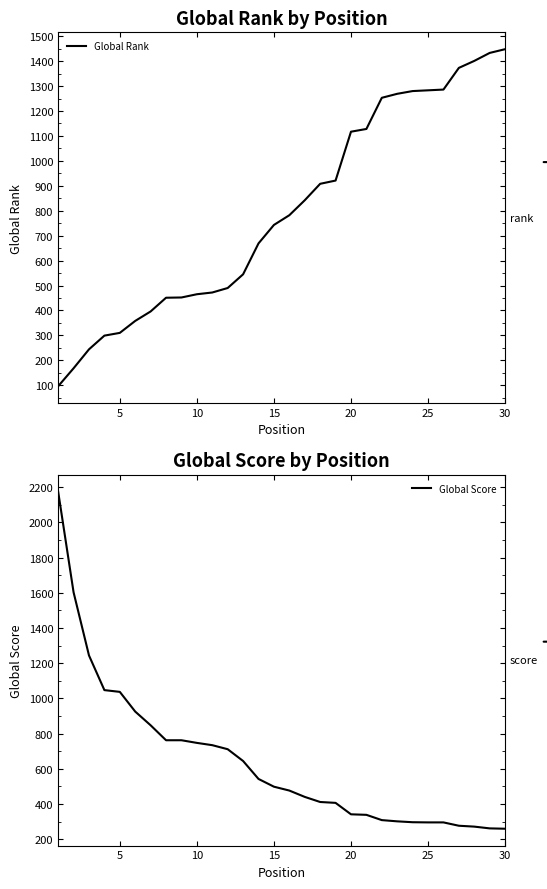

True or false: Global Rank has more than 0 interior local peaks.

False